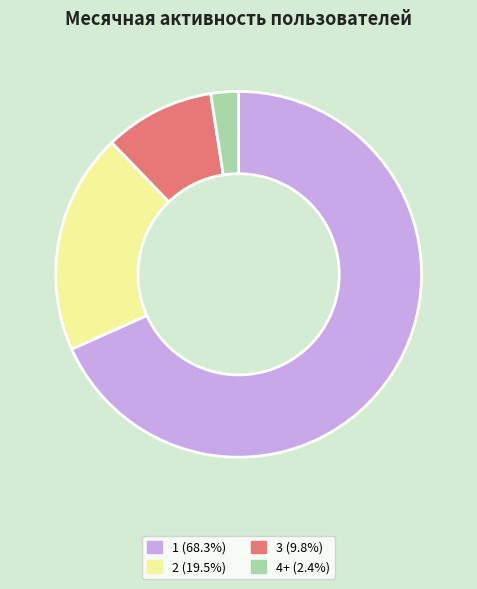

Does 3 (9.8%) represent more than half of the total?

No